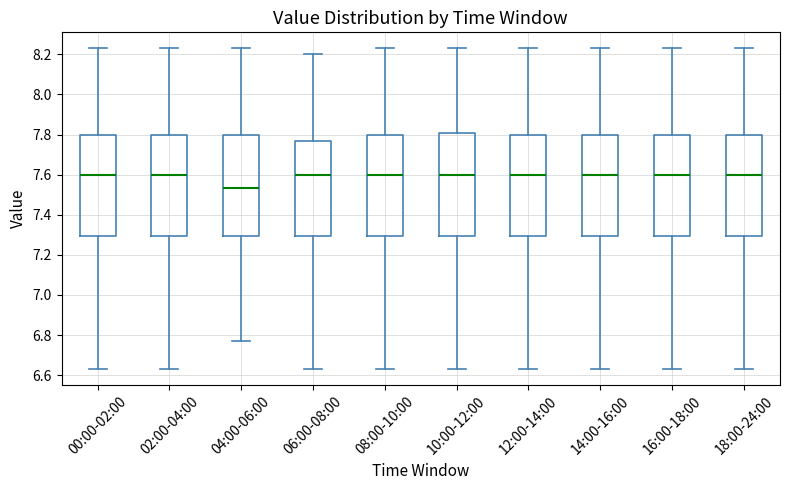

Reading left to right, transcribe this box plot: for each box, give where its median line is, the range the box spans, and where its two whiskers end, as read against the y-axis. The values are not printed on the chart, so give them approximately, as read against the axis.

00:00-02:00: median 7.60, box 7.30 to 7.80, whiskers 6.64 to 8.24
02:00-04:00: median 7.60, box 7.30 to 7.80, whiskers 6.64 to 8.24
04:00-06:00: median 7.54, box 7.30 to 7.80, whiskers 6.78 to 8.24
06:00-08:00: median 7.60, box 7.30 to 7.78, whiskers 6.64 to 8.20
08:00-10:00: median 7.60, box 7.30 to 7.80, whiskers 6.64 to 8.24
10:00-12:00: median 7.60, box 7.30 to 7.80, whiskers 6.64 to 8.24
12:00-14:00: median 7.60, box 7.30 to 7.80, whiskers 6.64 to 8.24
14:00-16:00: median 7.60, box 7.30 to 7.80, whiskers 6.64 to 8.24
16:00-18:00: median 7.60, box 7.30 to 7.80, whiskers 6.64 to 8.24
18:00-24:00: median 7.60, box 7.30 to 7.80, whiskers 6.64 to 8.24